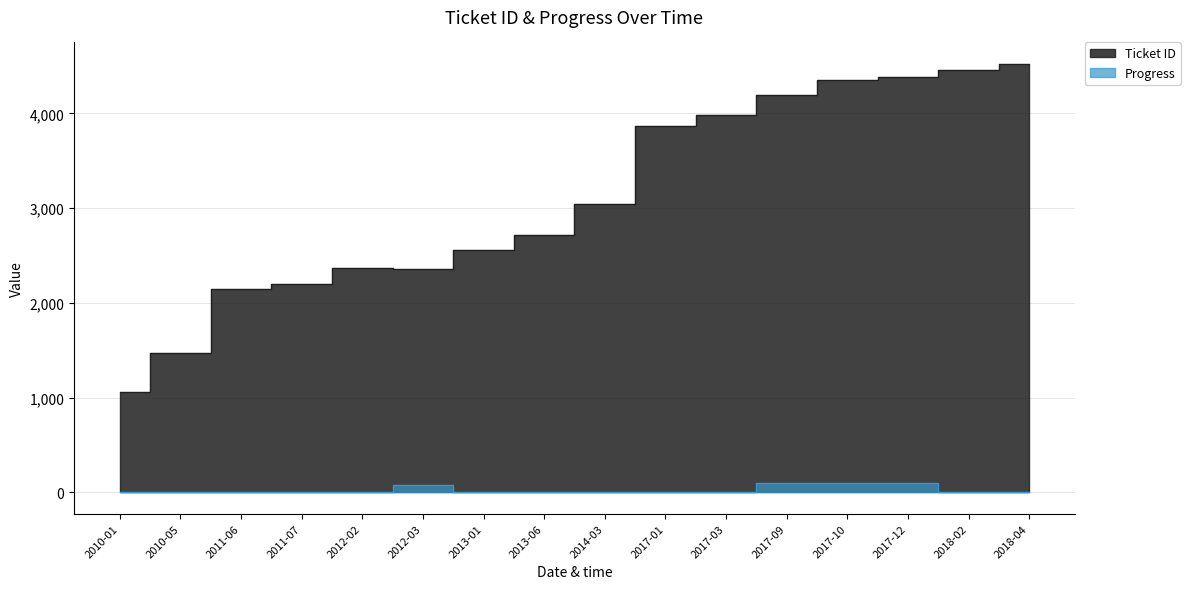

What is the sum of the Progress values at 2011-06 and 2012-03?

80